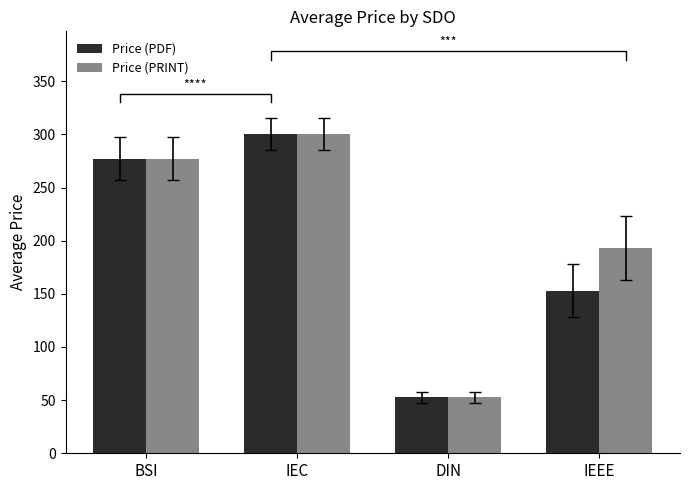

Reading left to right, what are all the values shown in this chart?

Price (PDF): BSI=277.1	IEC=300.0	DIN=52.7	IEEE=153.0
Price (PRINT): BSI=277.1	IEC=300.0	DIN=52.7	IEEE=193.0